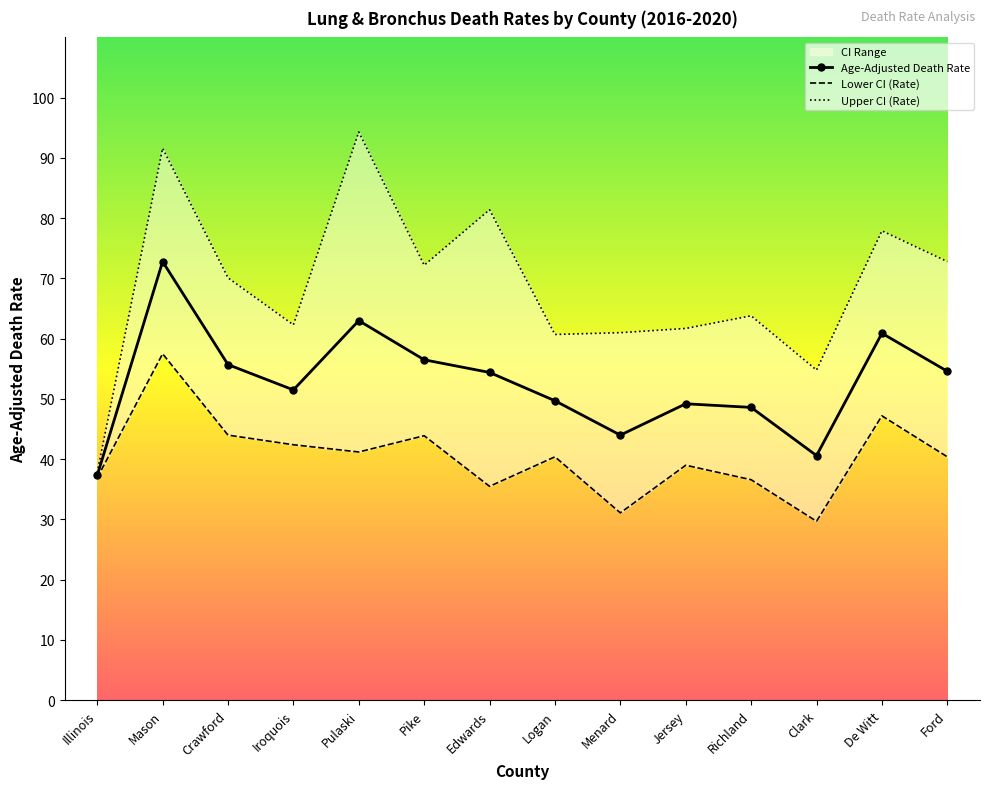

At which label does Age-Adjusted Death Rate first exceed 54?

Mason